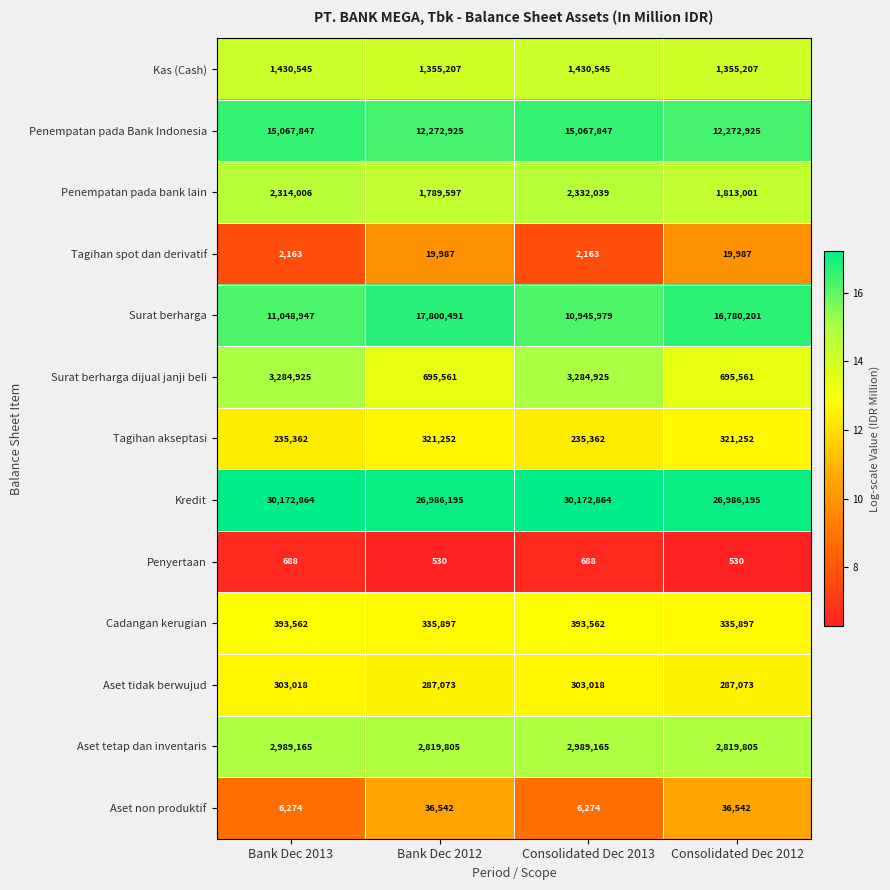

The value of Aset tetap dan inventaris at Bank Dec 2012 is 2819805. True or false?

True